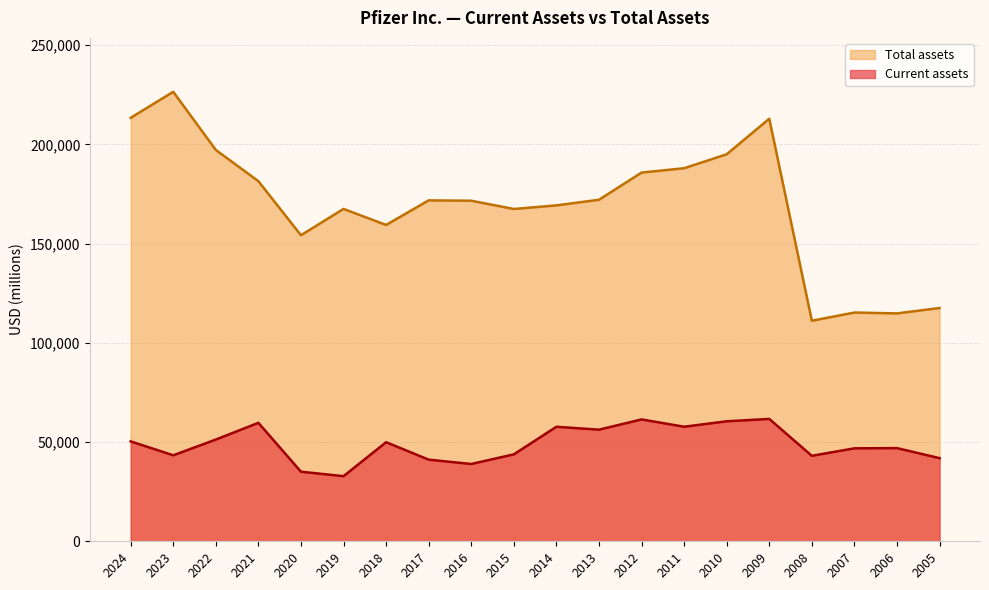

Which series has the largest range (max minus min)?

Total assets